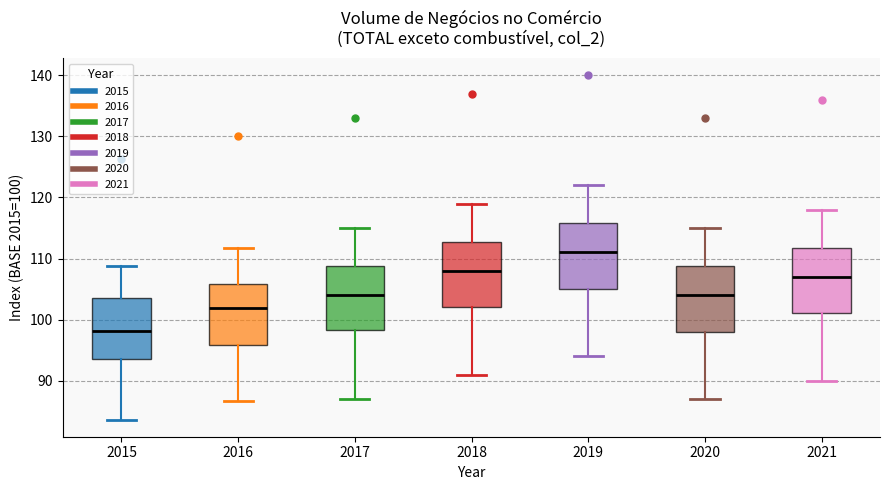

Where does the median line of the box at x = 2018 sit on the y-axis? The values are not printed on the chart, so give them approximately, as read against the axis.

108